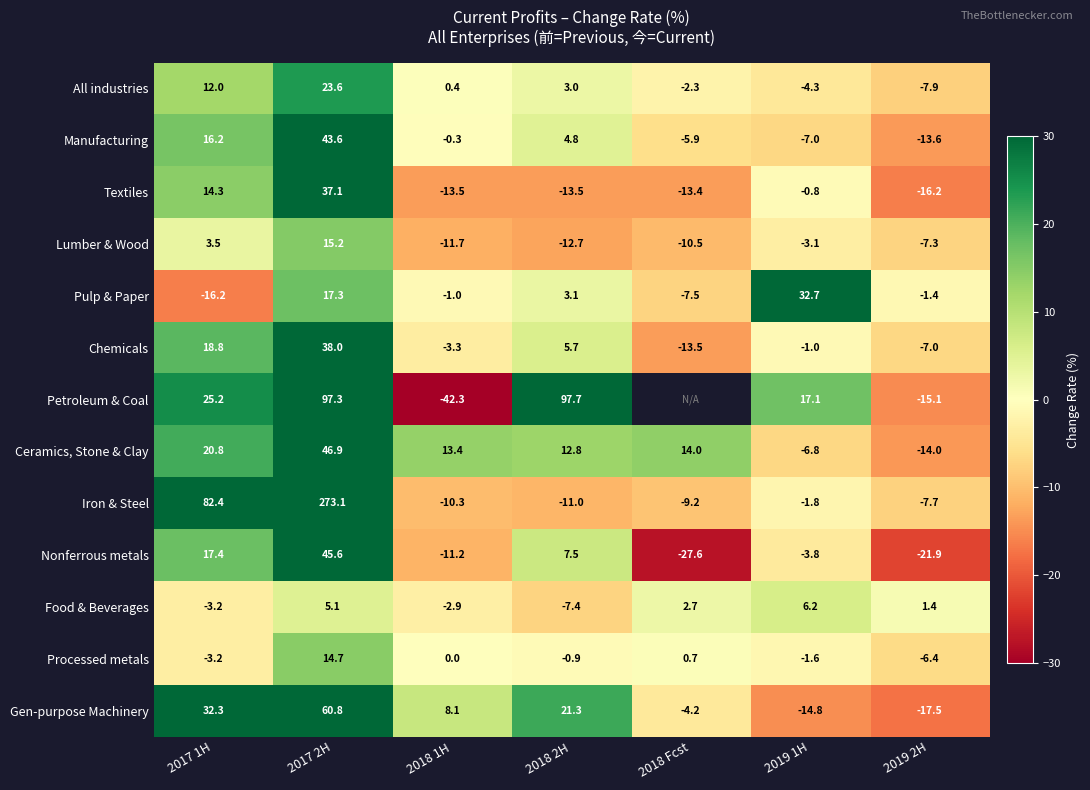

What is the difference between the All industries values at 2017 1H and 2019 2H?

19.9